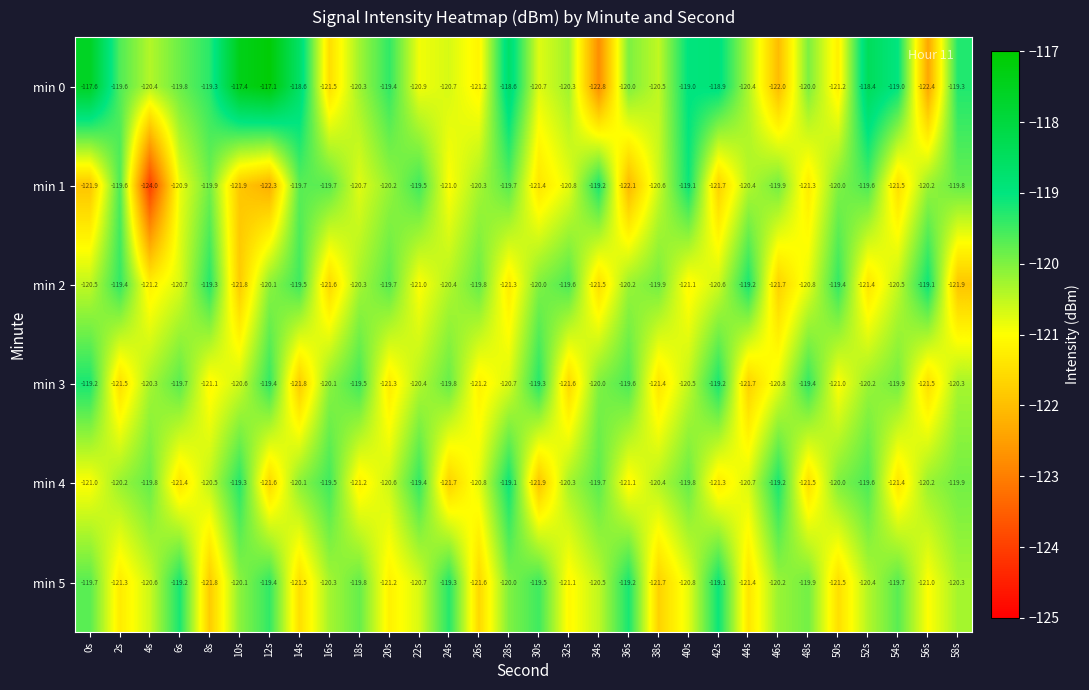

What is the maximum value shown in the chart?

-117.1